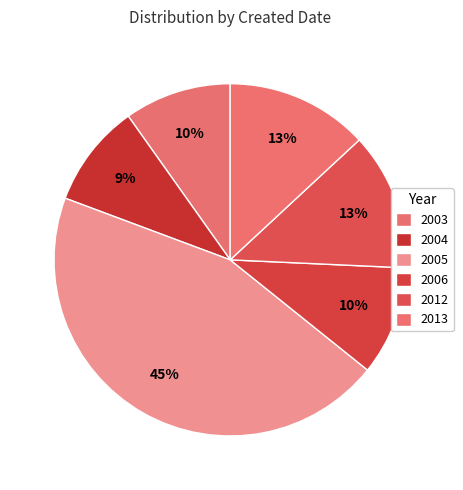

Is there any slice that represents more than half of the pie?

No